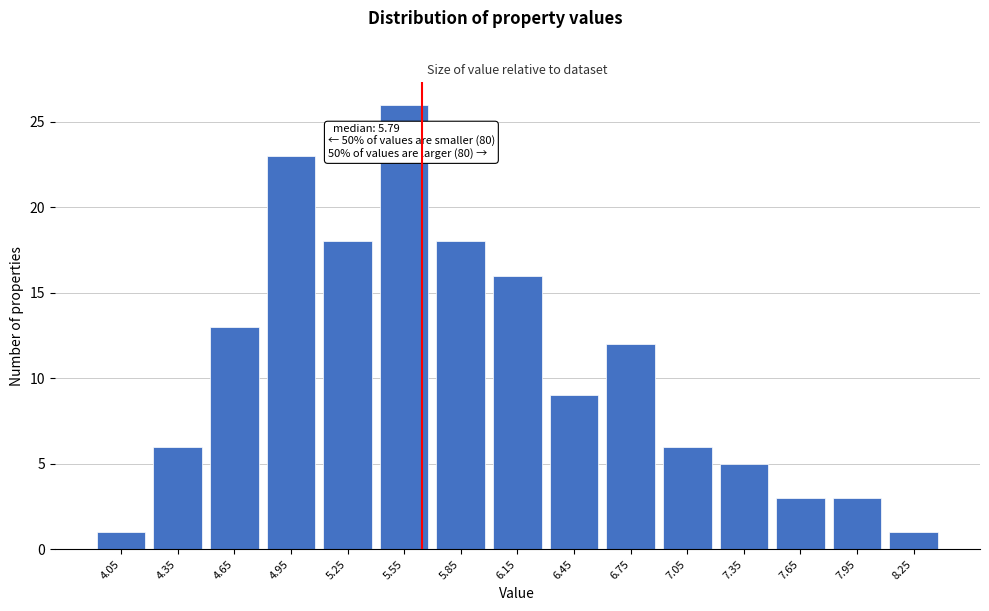

Reading left to right, what are all the values shown in this chart?

1	6	13	23	18	26	18	16	9	12	6	5	3	3	1